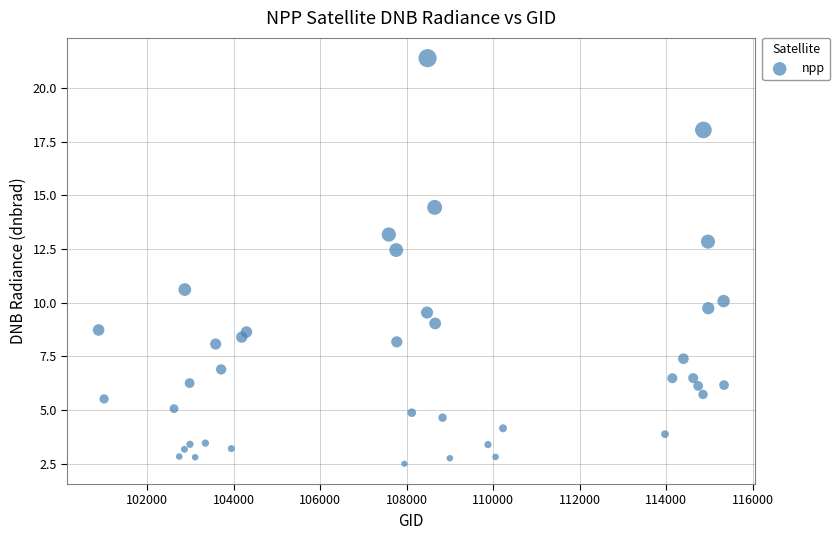

What Y value in the scatter plot is closest to 11?

10.6